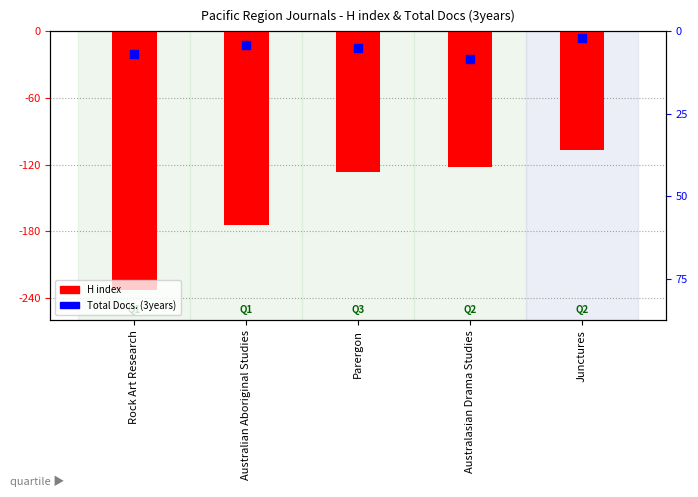

What are all the series names shown in the legend?

H index, Total Docs. (3years)